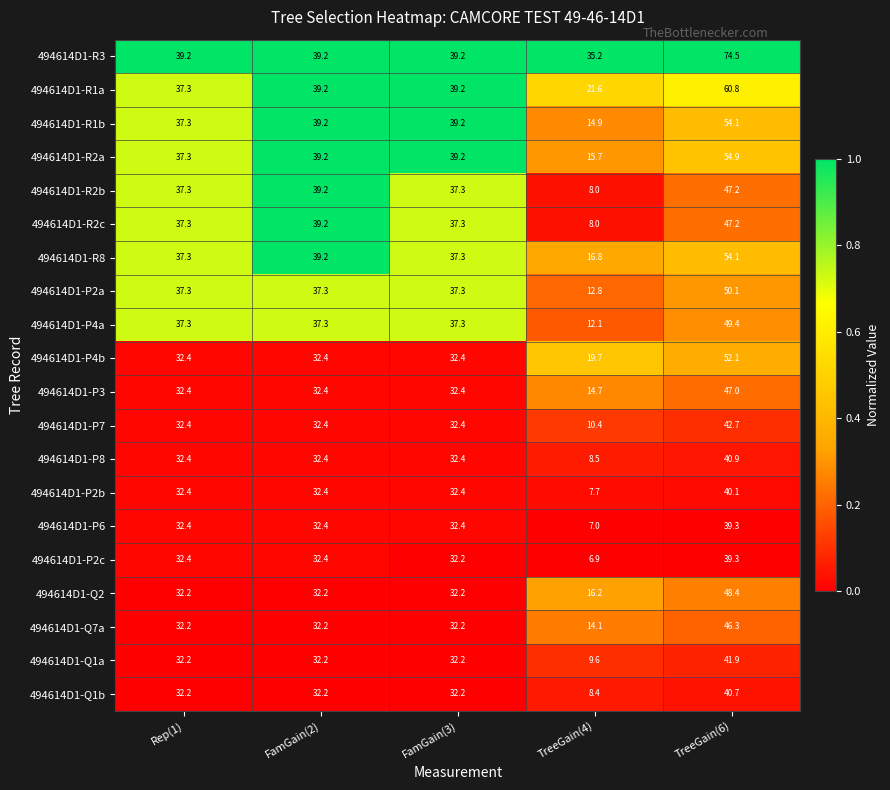

Which series has the largest range (max minus min)?

494614D1-R3